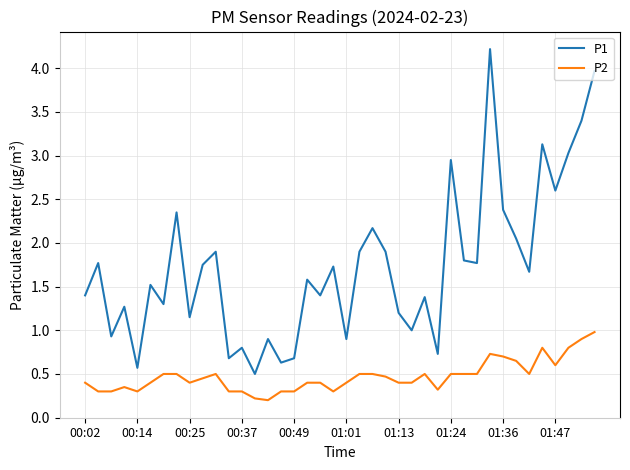

List the series in order of their peak value, highest first.

P1, P2